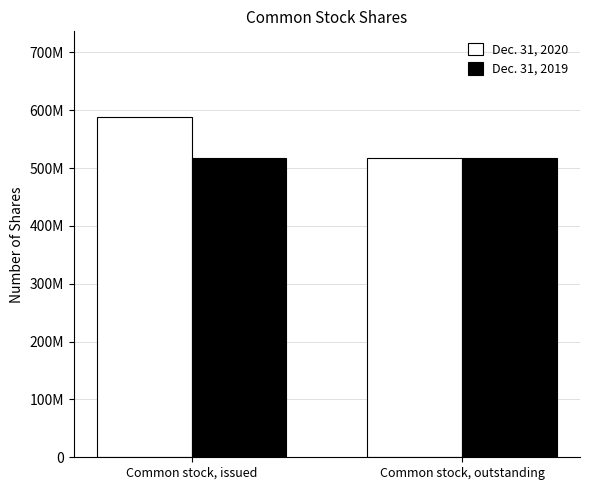

Where is Dec. 31, 2019 nearest to the value 518125454?

Common stock, issued